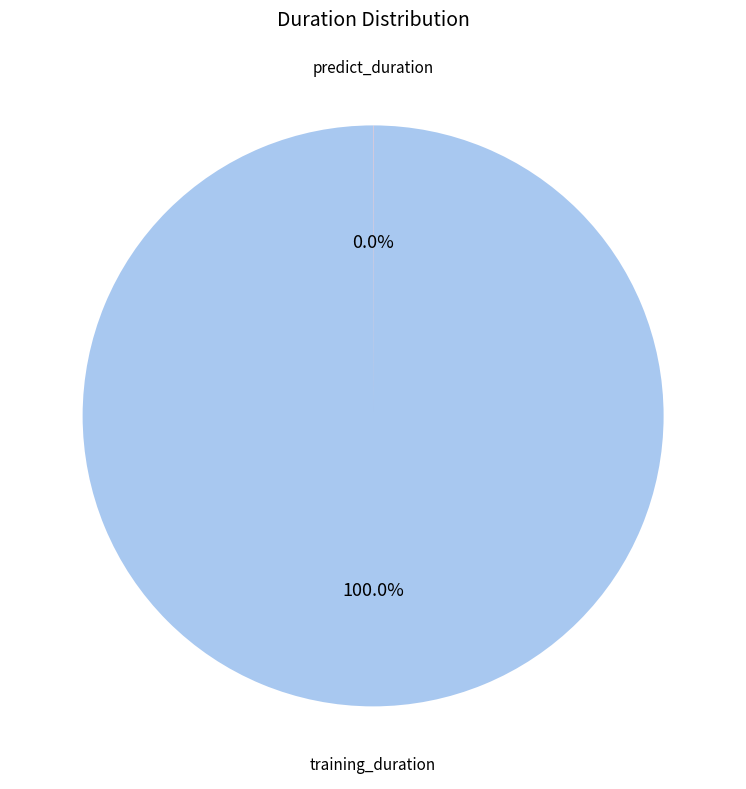

Is there a majority slice in this chart?

Yes